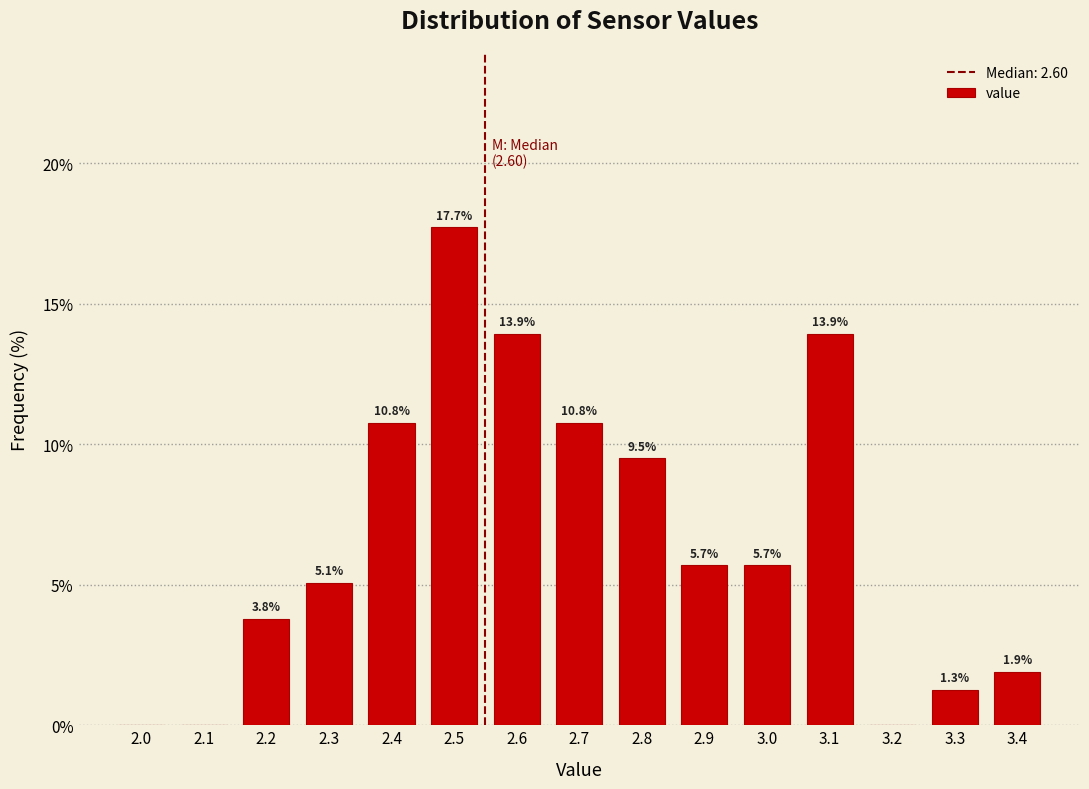

Reading right to left, transcribe all the data shown in this chart.

3.4=1.9	3.3=1.3	3.2=0.0	3.1=13.9	3.0=5.7	2.9=5.7	2.8=9.5	2.7=10.8	2.6=13.9	2.5=17.7	2.4=10.8	2.3=5.1	2.2=3.8	2.1=0.0	2.0=0.0